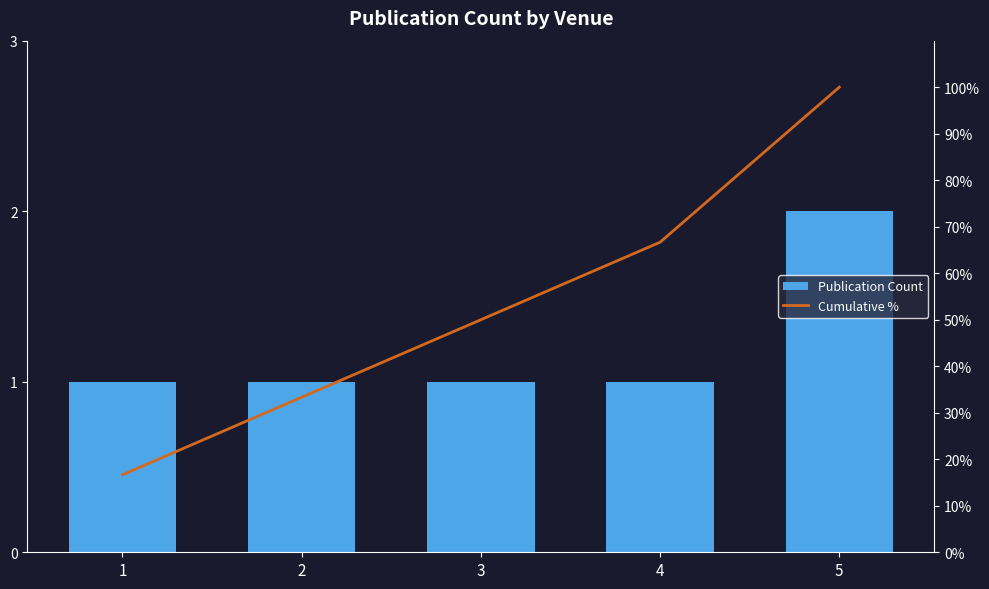

What is the value of the Publication Count bar at the 4th from the left?

1.0